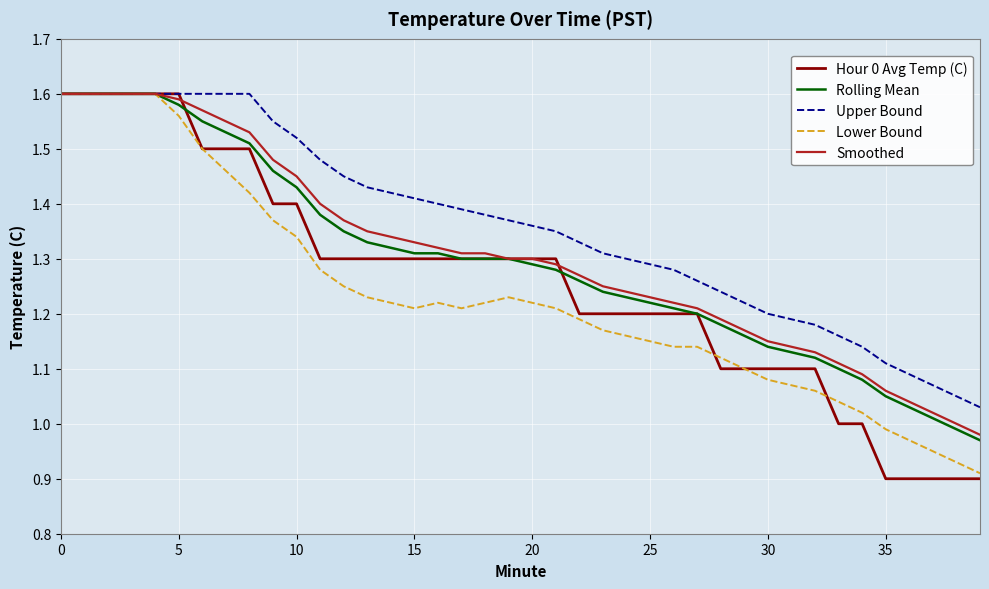

Which series has the widest spread of values?

Hour 0 Avg Temp (C)